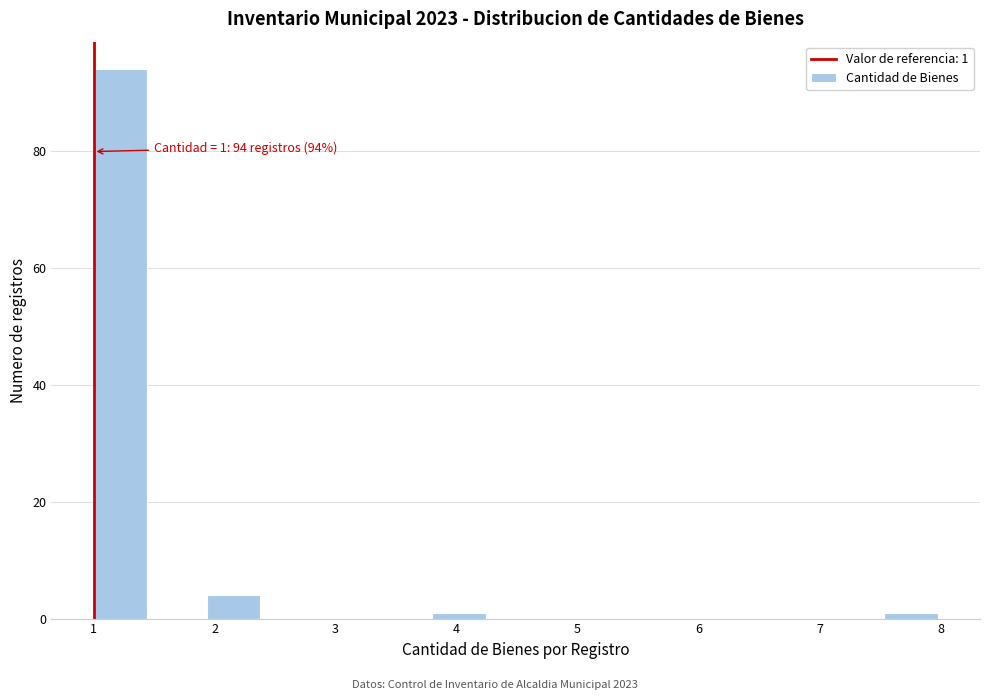

Which range on the x-axis has the tallest bar?

1.0 to 1.5